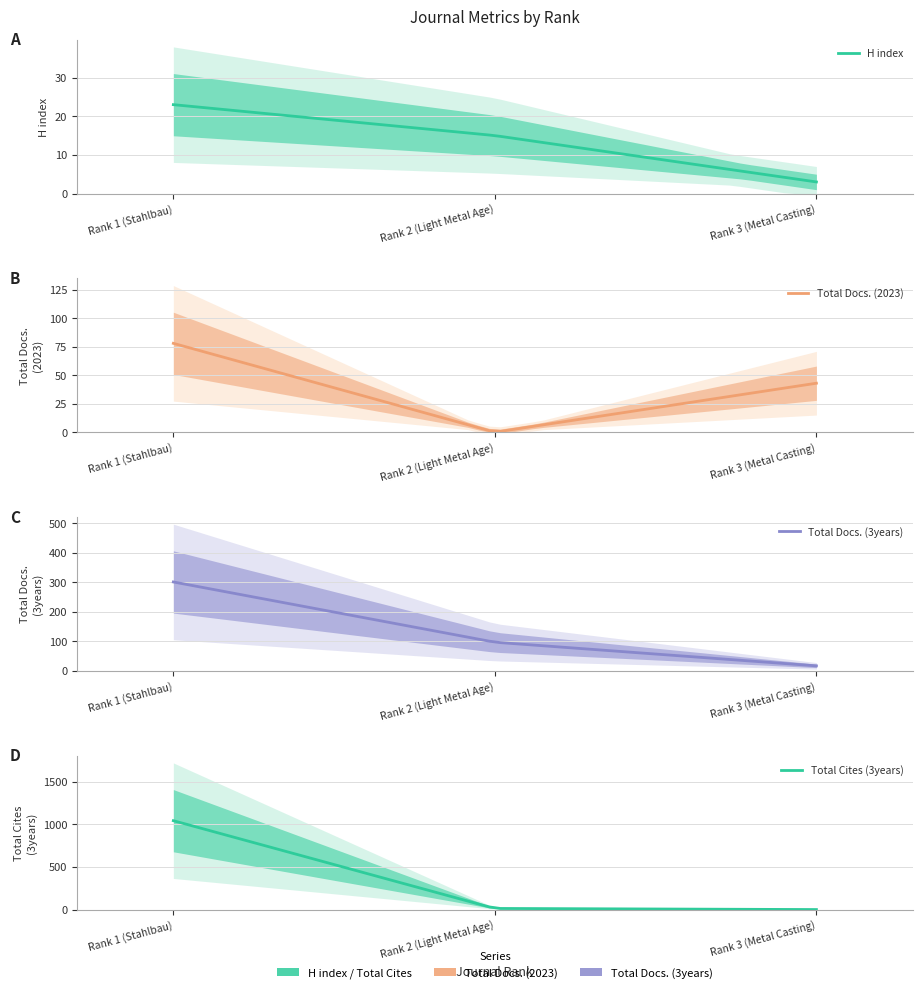

Reading right to left, what are all the values shown in this chart?

H index: 3	15	23
Total Docs. (2023): 43	0	78
Total Docs. (3years): 17	97	301
Total Cites (3years): 0	13	1042